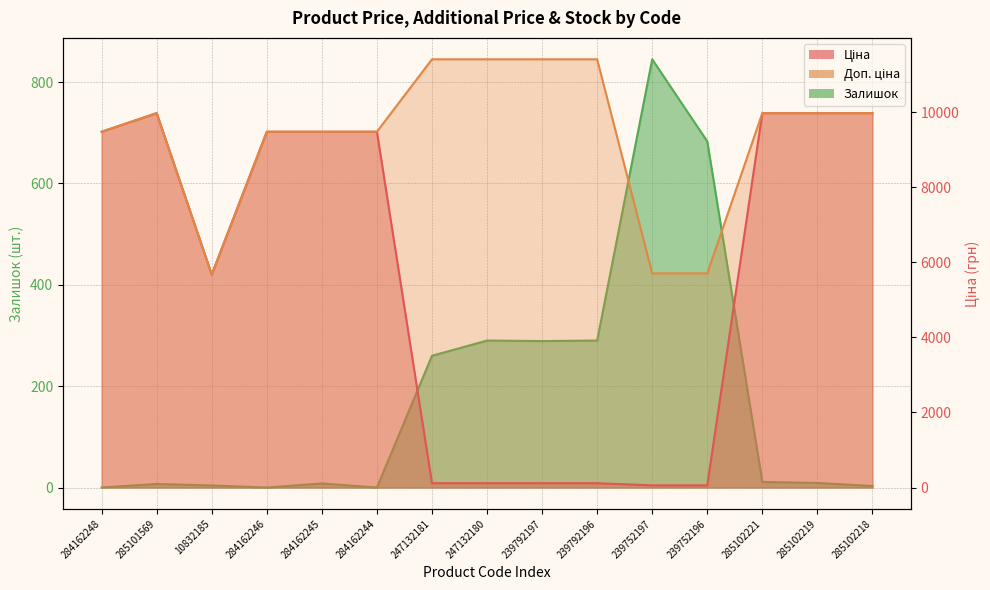

How many values in the Залишок series exceed 9?

7